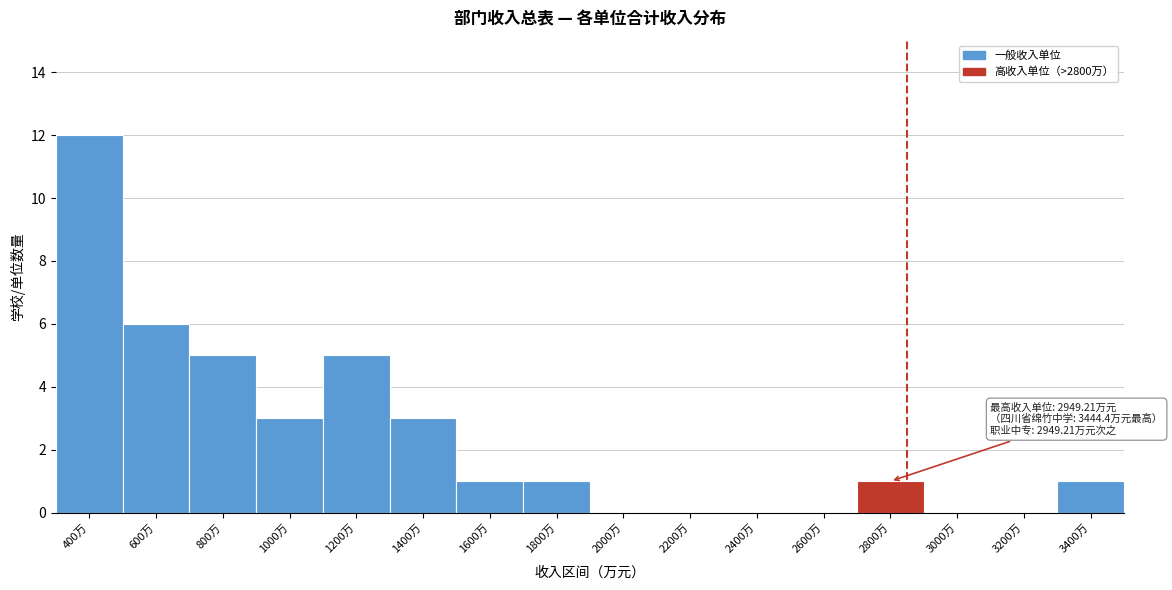

Reading left to right, what are all the values shown in this chart?

400万=12	600万=6	800万=5	1000万=3	1200万=5	1400万=3	1600万=1	1800万=1	2000万=0	2200万=0	2400万=0	2600万=0	2800万=1	3000万=0	3200万=0	3400万=1